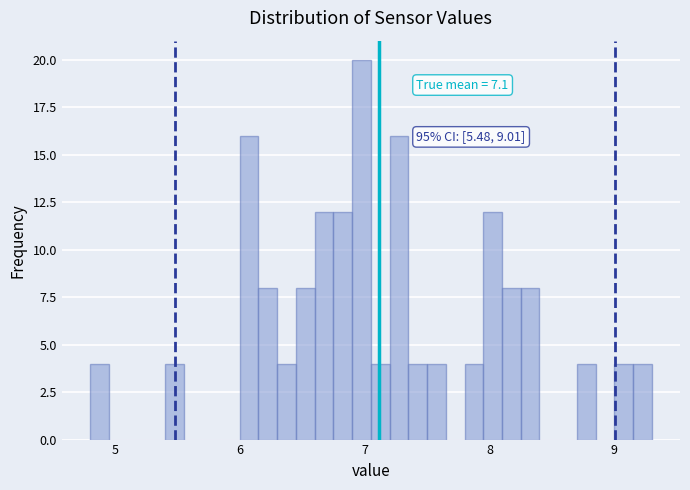

Read against the x-axis, roughly where is the centre of the tallest bar?

7.0